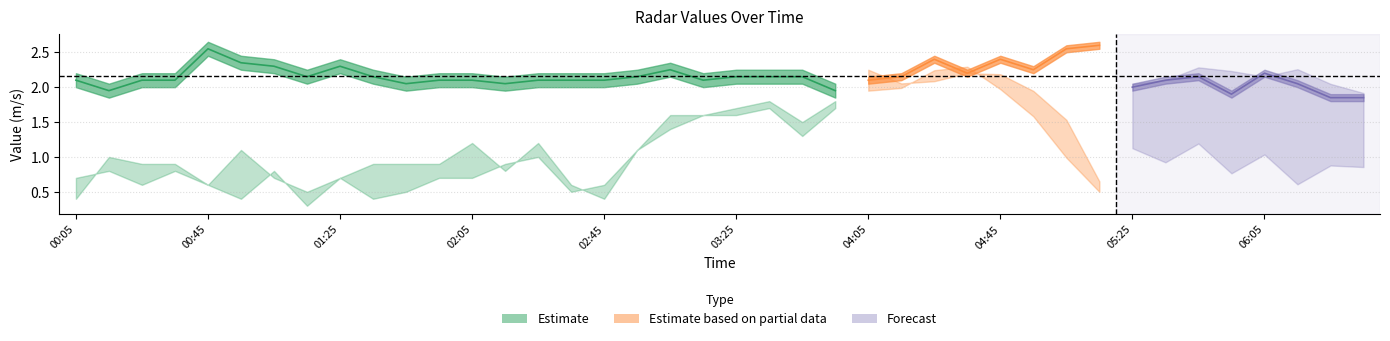

Count the number of categories in the chart.

40